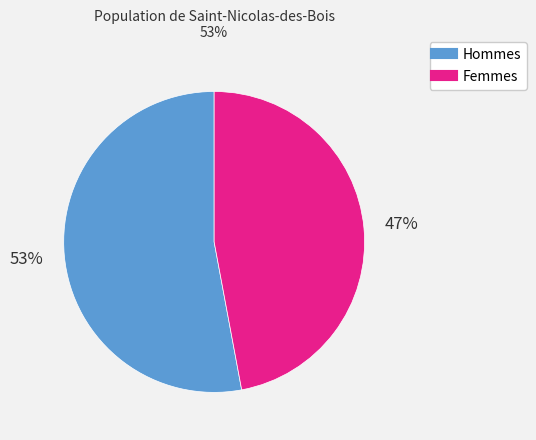

How many slices are in this pie chart?

2